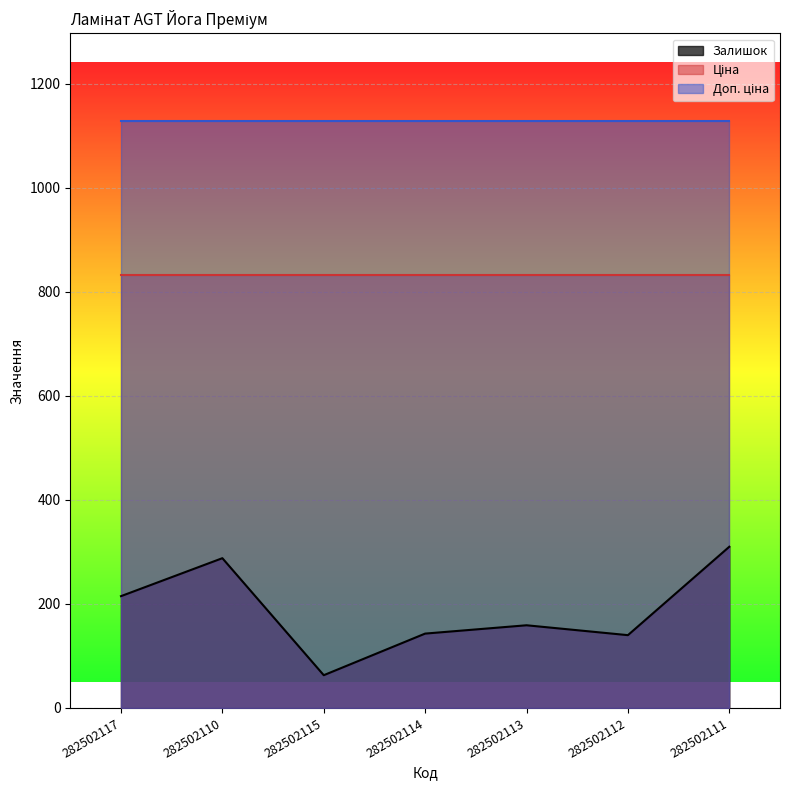

True or false: Ціна and Залишок cross at least once.

False